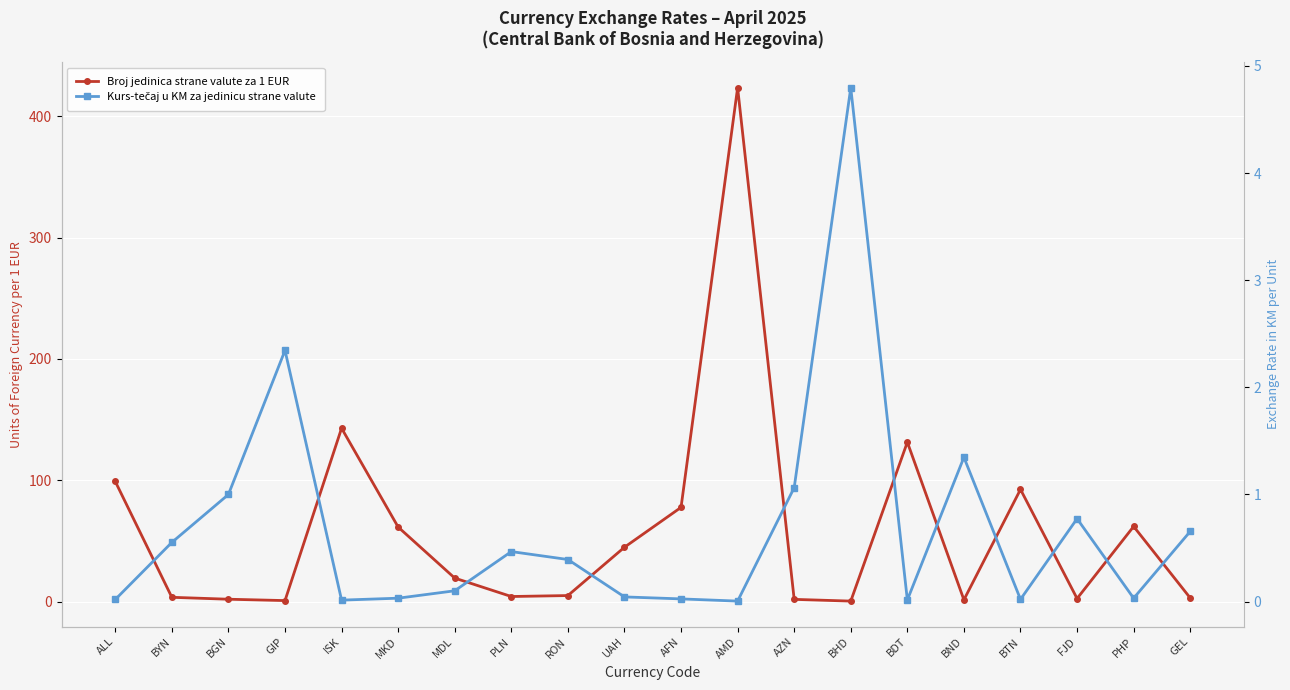

What is the label of the 6th point from the left?

MKD